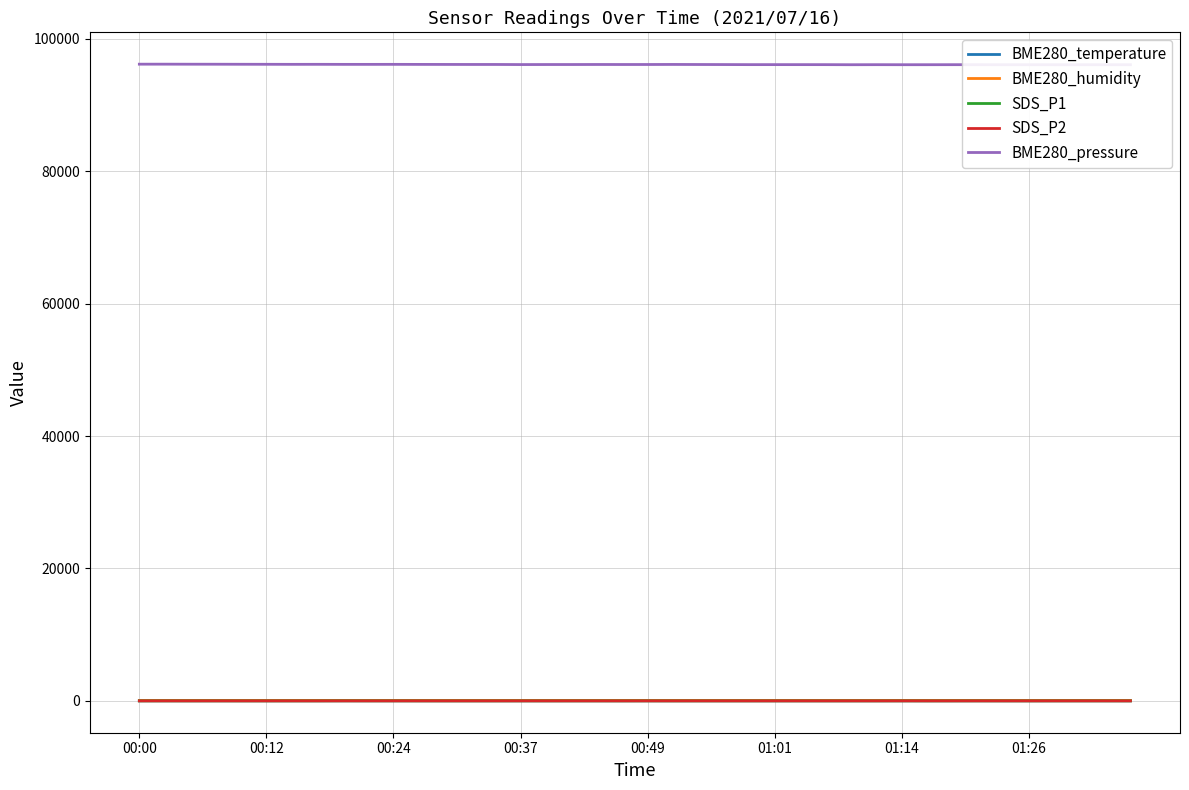

Which series has the widest spread of values?

BME280_pressure